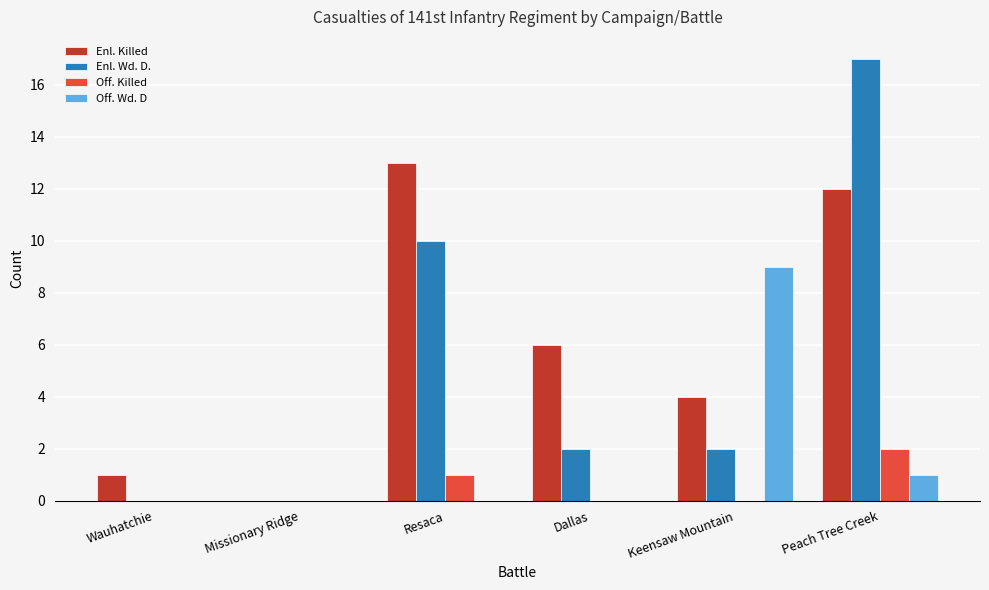

Is the value of Enl. Killed at Dallas greater than the value of Enl. Wd. D. at Resaca?

No